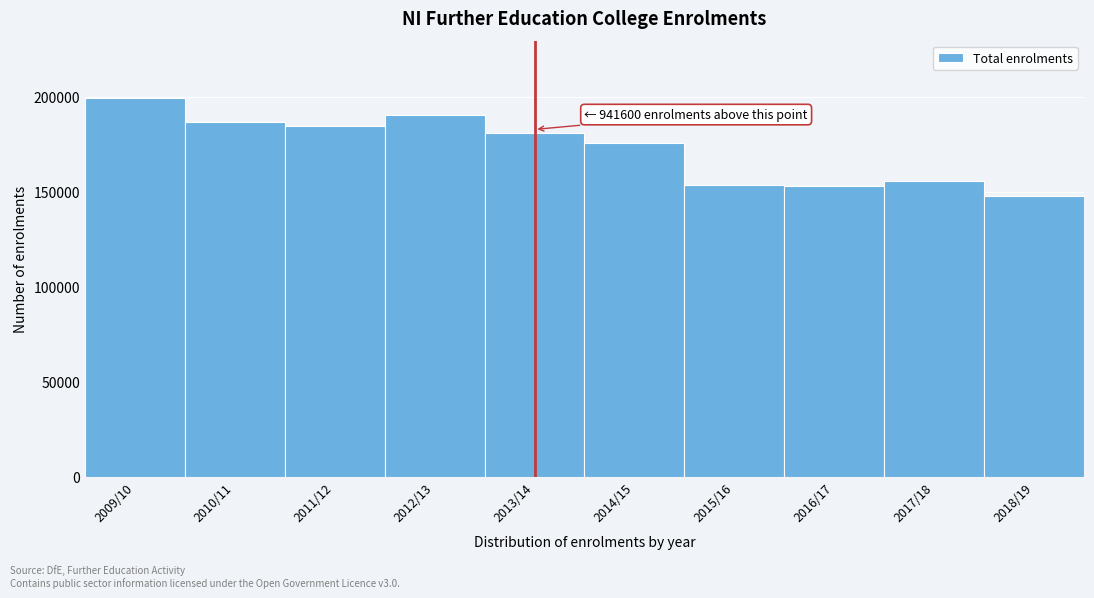

What is the label of the 10th bar from the left?

2018/19